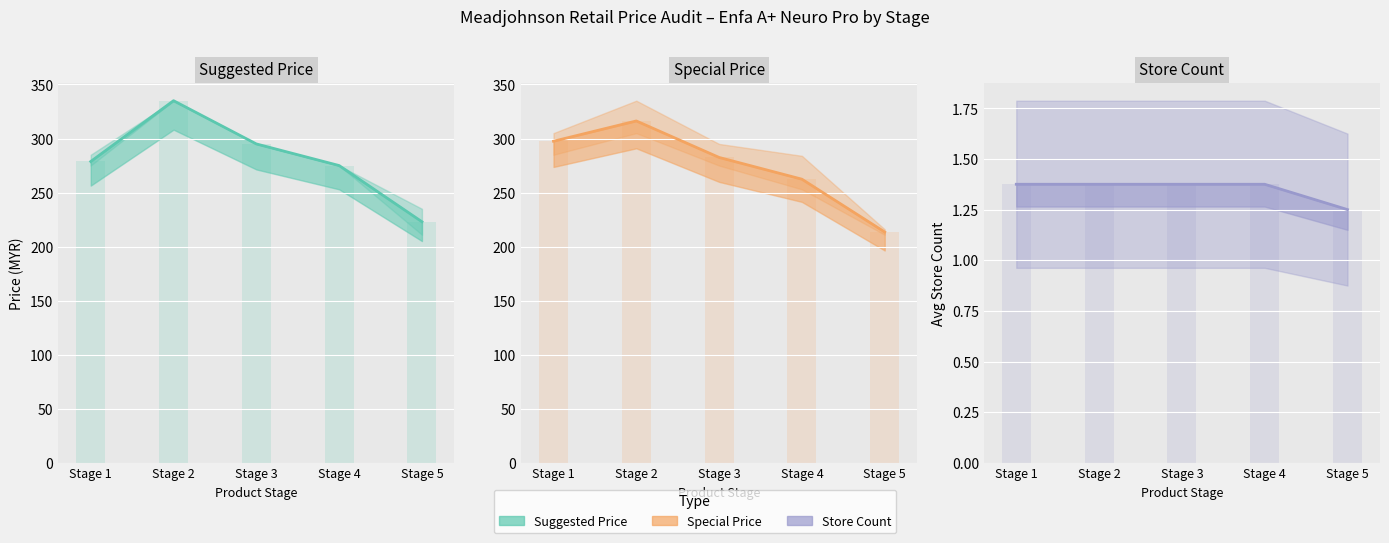

Does the chart contain stacked bars?

No